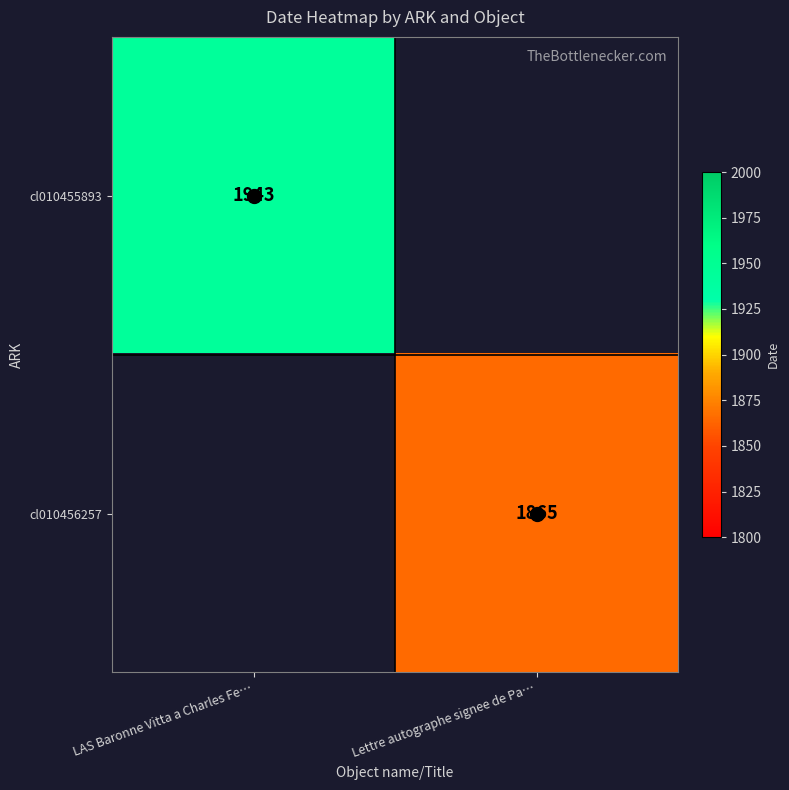

How many values in cl010456257 are above zero?

1